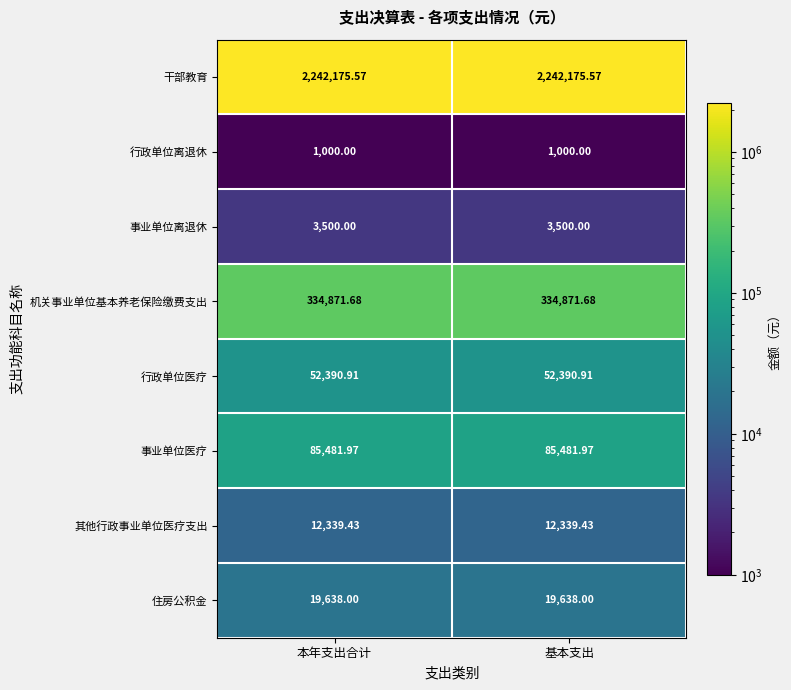

At 基本支出, list the series in order from largest to smallest.

干部教育, 机关事业单位基本养老保险缴费支出, 事业单位医疗, 行政单位医疗, 住房公积金, 其他行政事业单位医疗支出, 事业单位离退休, 行政单位离退休